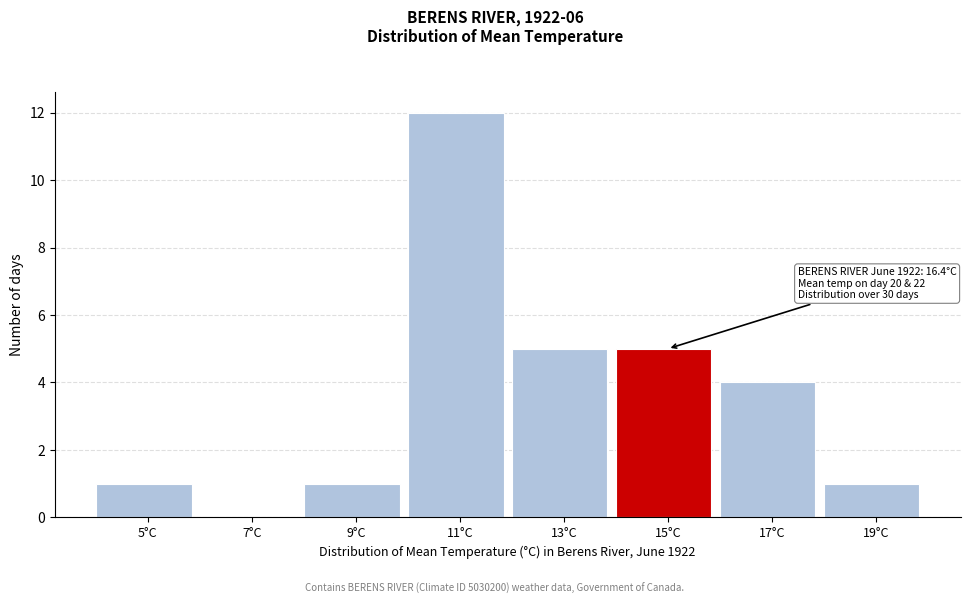

Reading left to right, what are all the values shown in this chart?

5°C=1	7°C=0	9°C=1	11°C=12	13°C=5	15°C=5	17°C=4	19°C=1